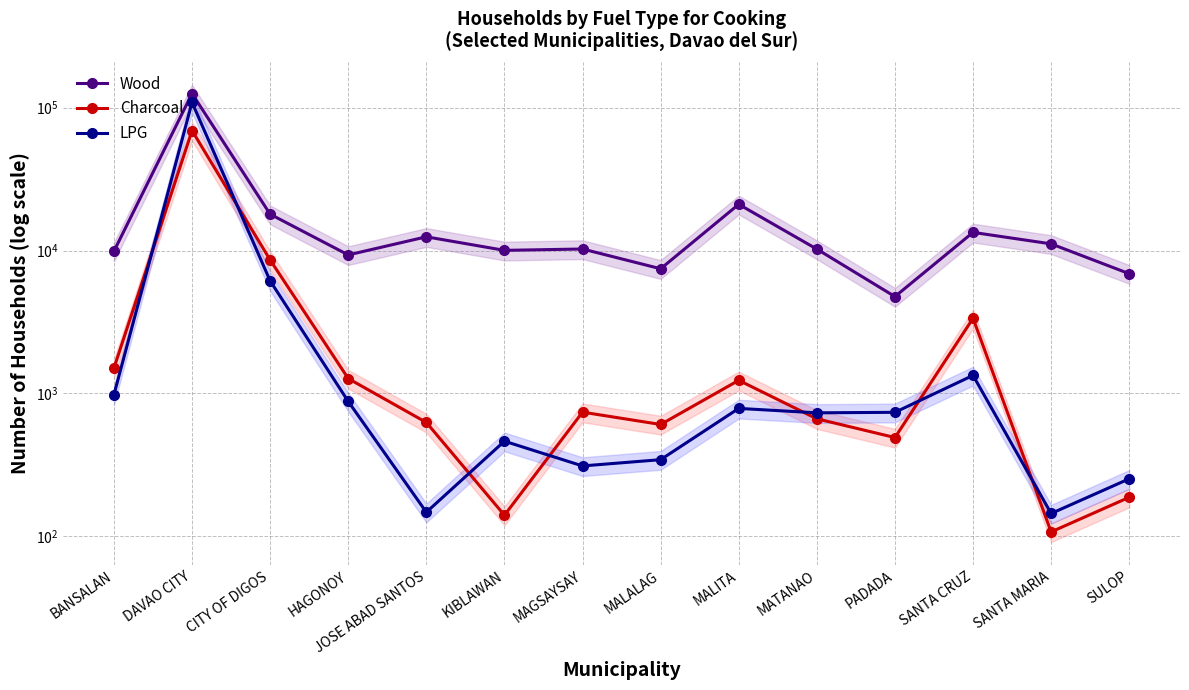

What is the value of the LPG point at the 2nd from the left?

108961